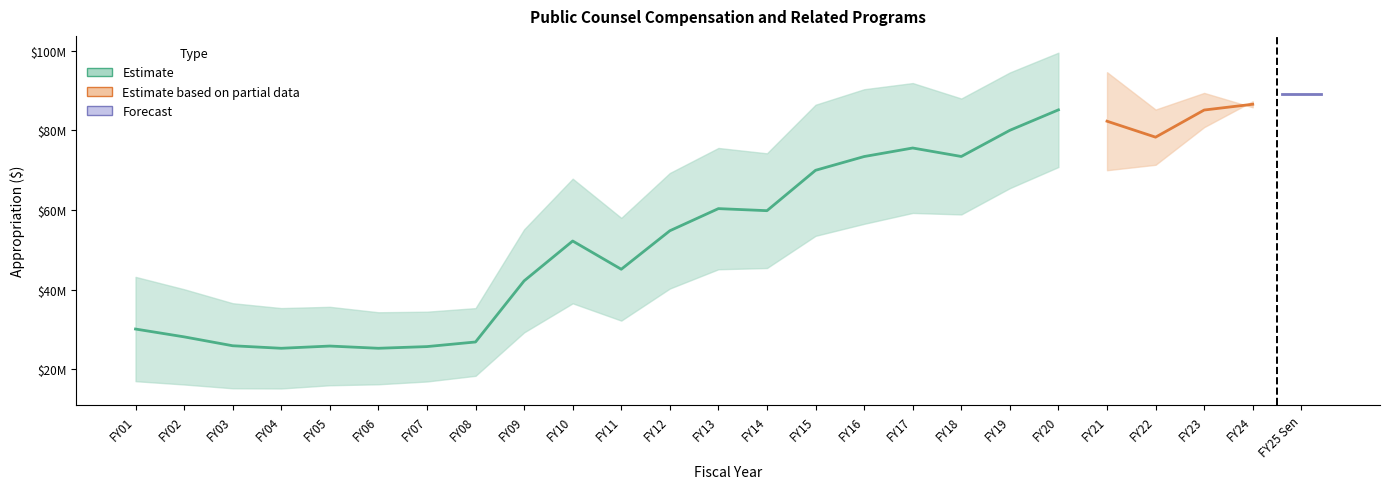

What position from the right is FY17?

9